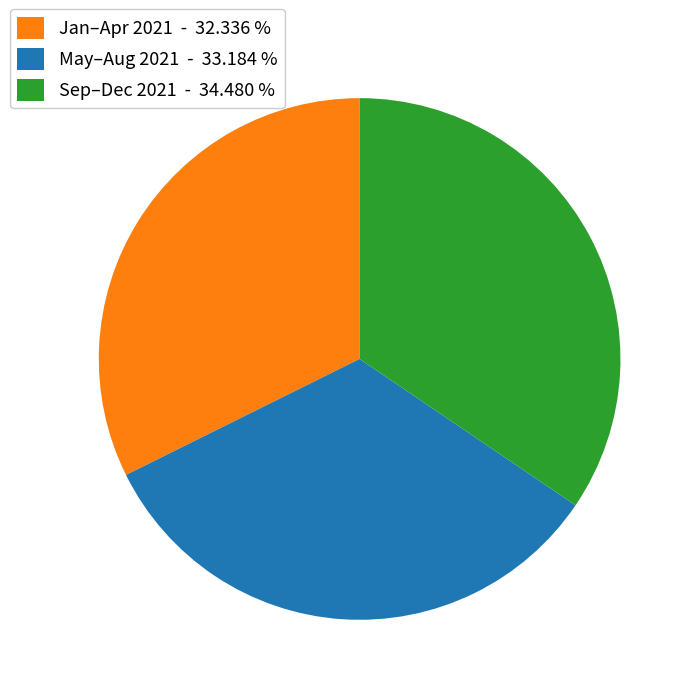

Combined, do Sep–Dec 2021 - 34.480 % and May–Aug 2021 - 33.184 % account for over 50%?

Yes